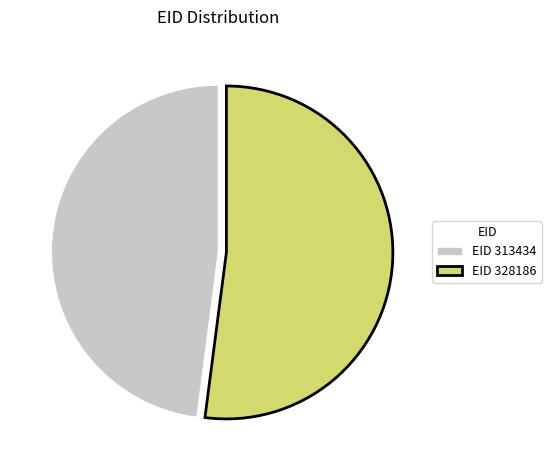

Count the number of slices in the pie.

2